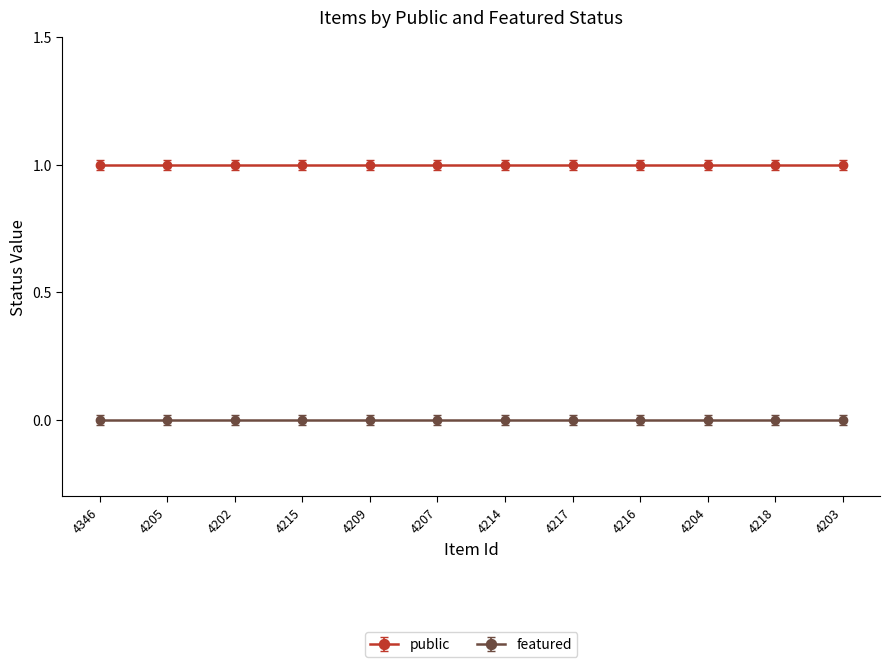

How many categories are shown in the chart?

12